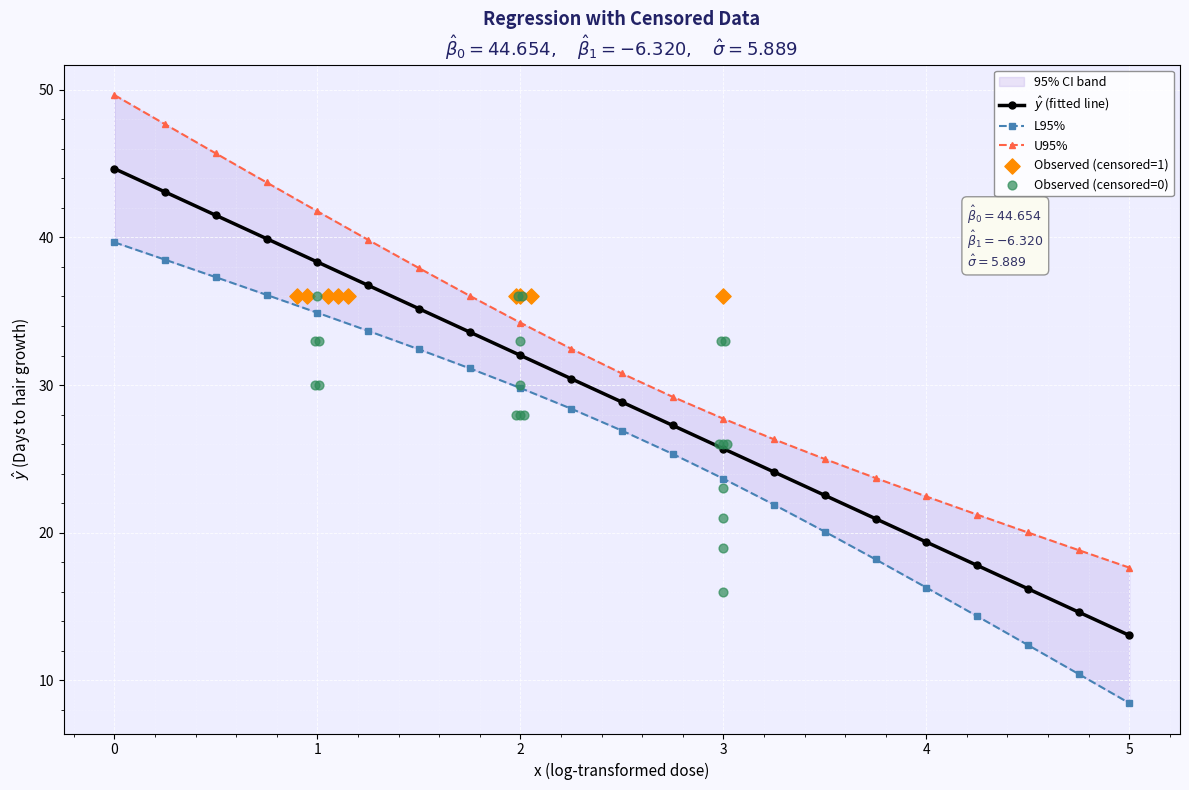

Which series has the largest total across all categories?

U95%